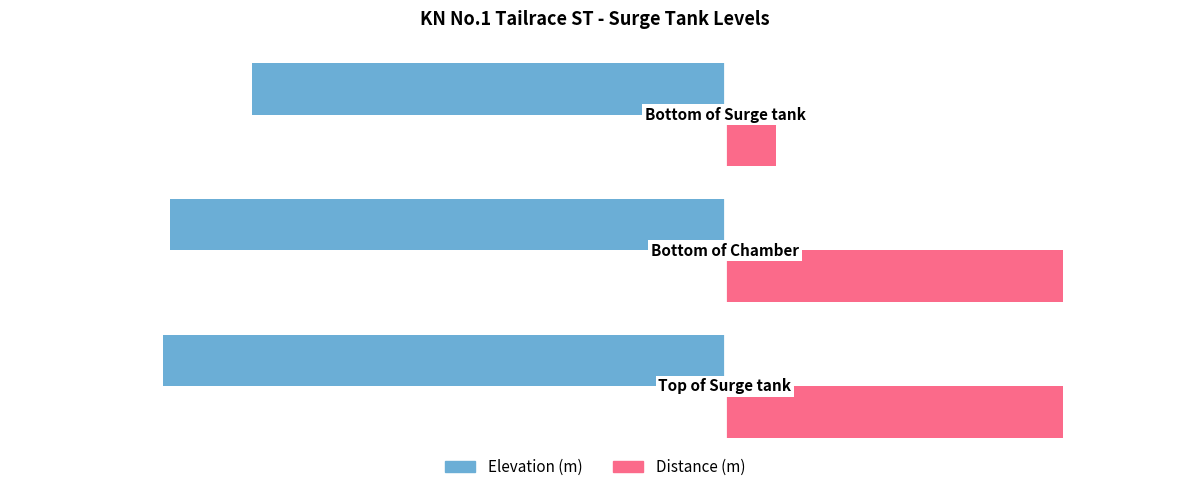

What is the minimum value shown in the chart?

-865.0